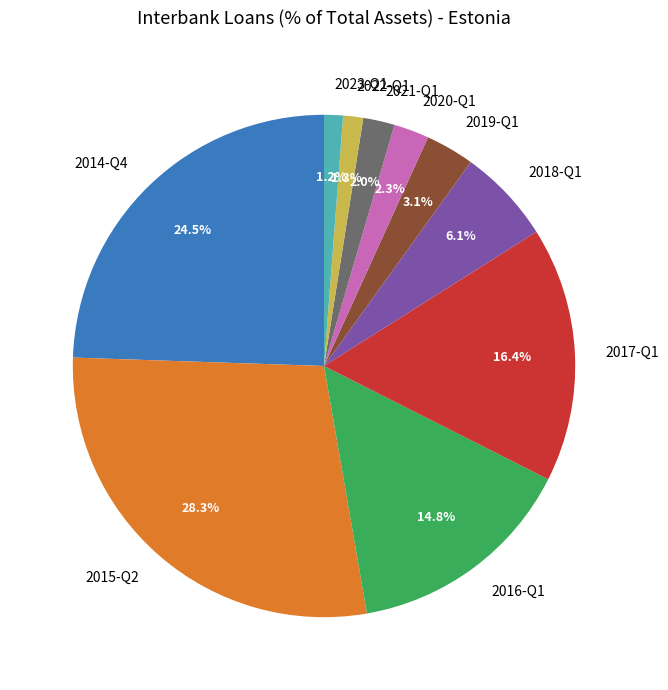

True or false: 2015-Q2 accounts for 43% of the total.

False